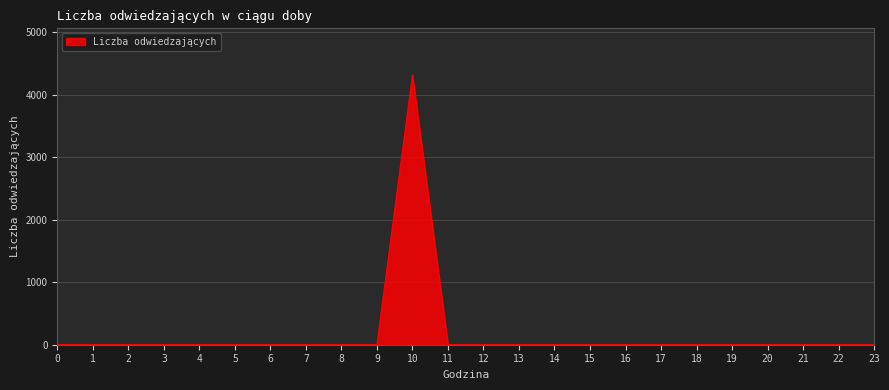

Reading left to right, transcribe all the data shown in this chart.

0	0	0	0	0	0	0	0	0	0	4315	0	0	0	0	0	0	0	0	0	0	0	0	0